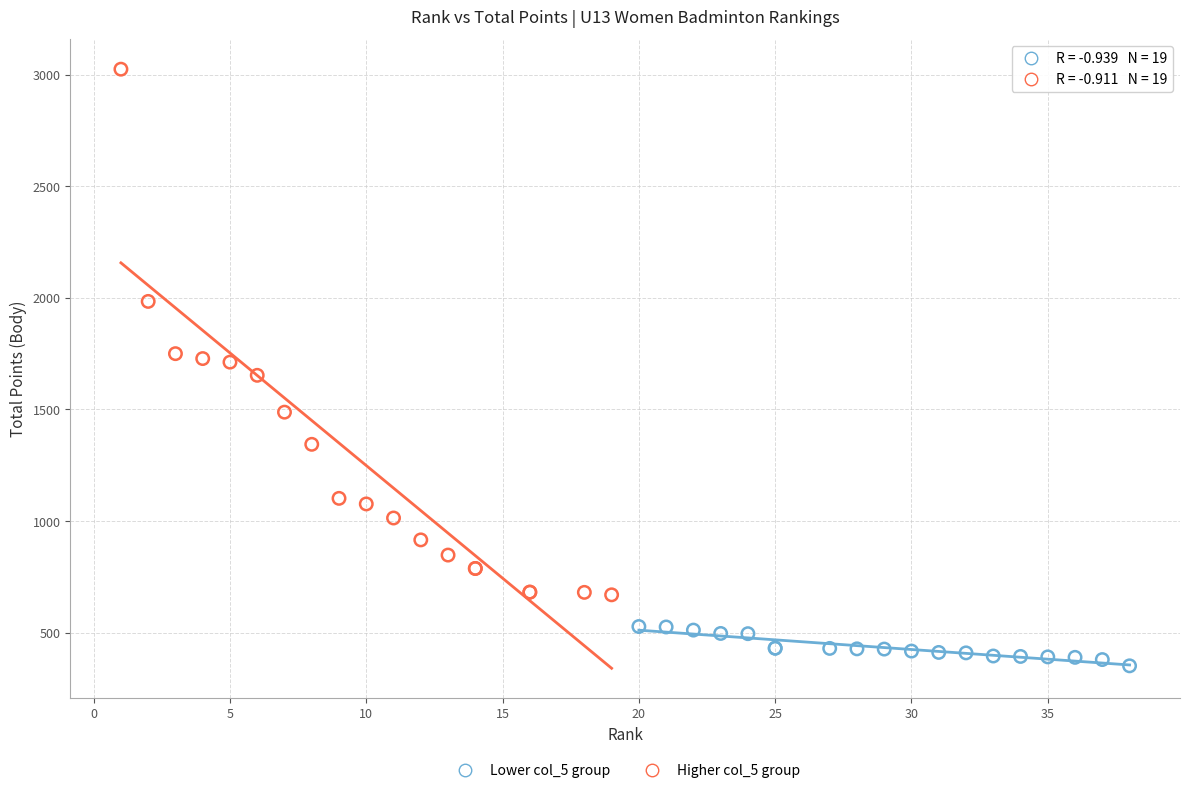

Which series reaches the minimum Y coordinate?

Lower col_5 group